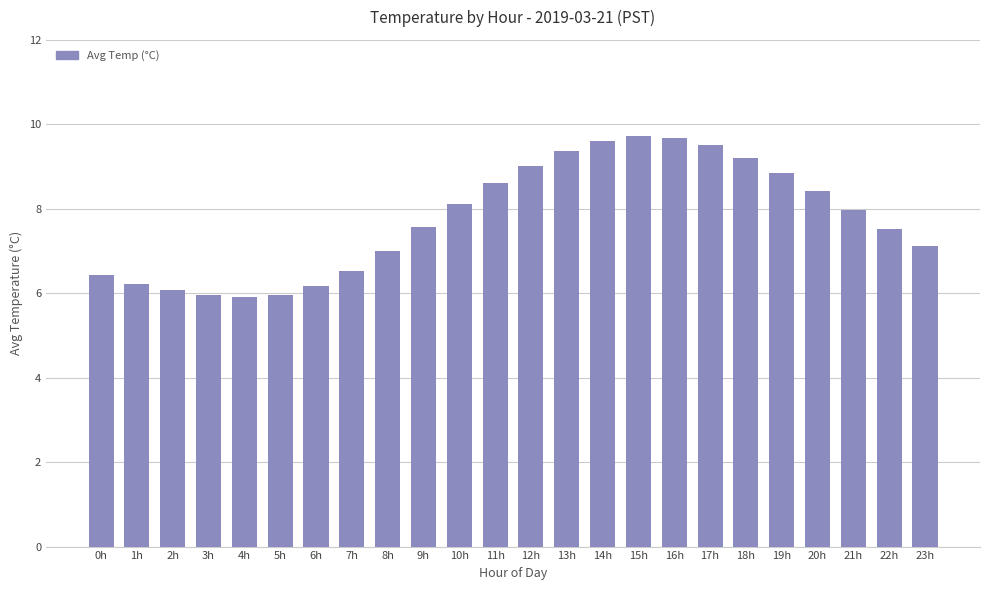

True or false: the data shows 11.5 at 7h.

False